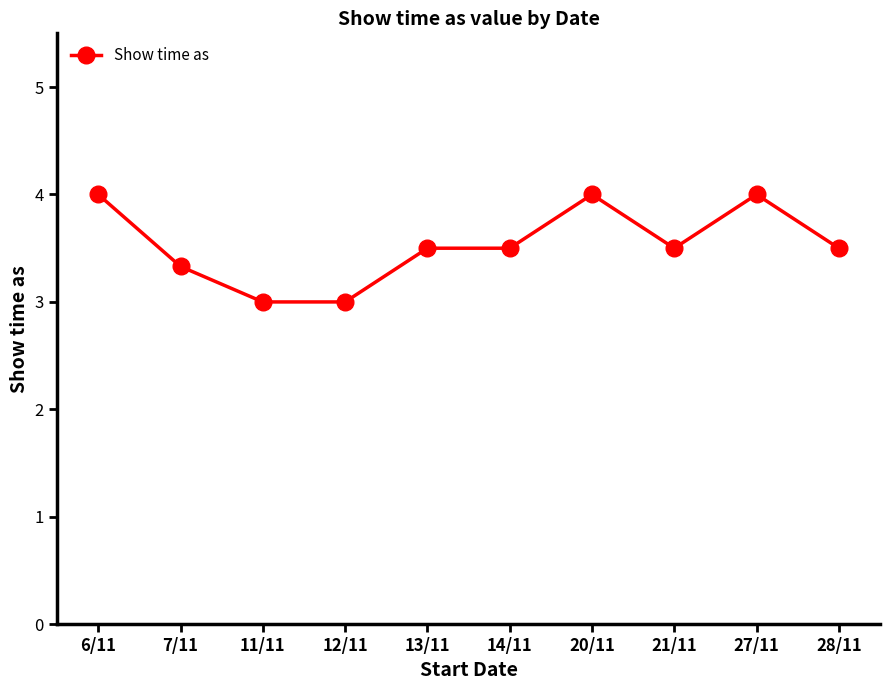

What is the sum of all values?

35.3